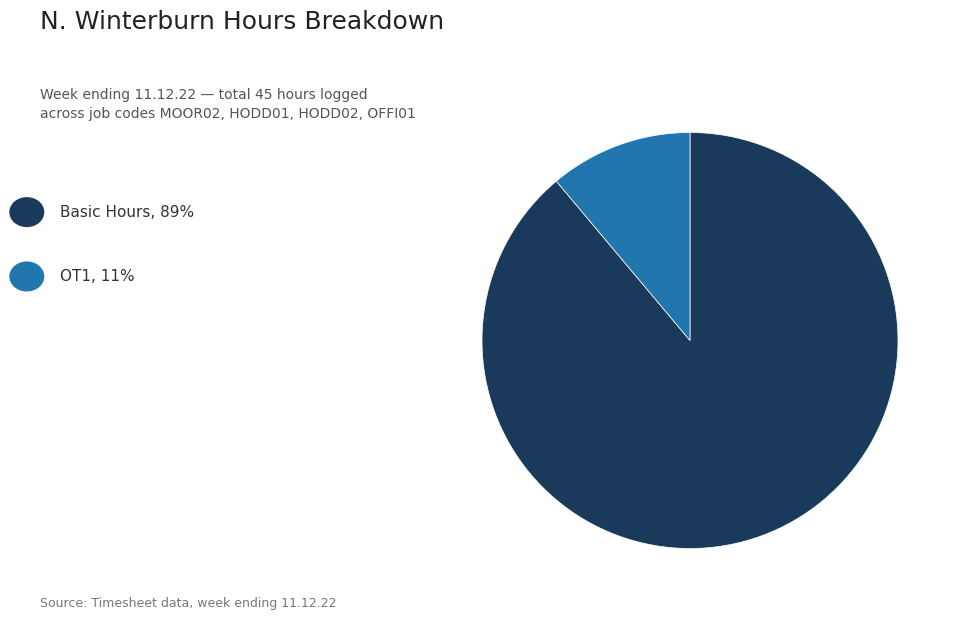

Is there any slice that represents more than half of the pie?

Yes